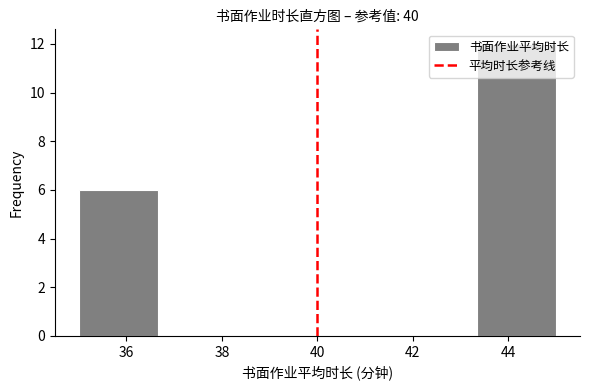

Reading left to right, transcribe this chart: for each bar, give the range it covers on the x-axis and its height. Neither the bar edges nor the heights are printed on the chart, so give them approximately, as read against the axes.

35.0 to 36.6: 6
36.6 to 38.4: 0
38.4 to 40.0: 0
40.0 to 41.6: 0
41.6 to 43.4: 0
43.4 to 45.0: 12